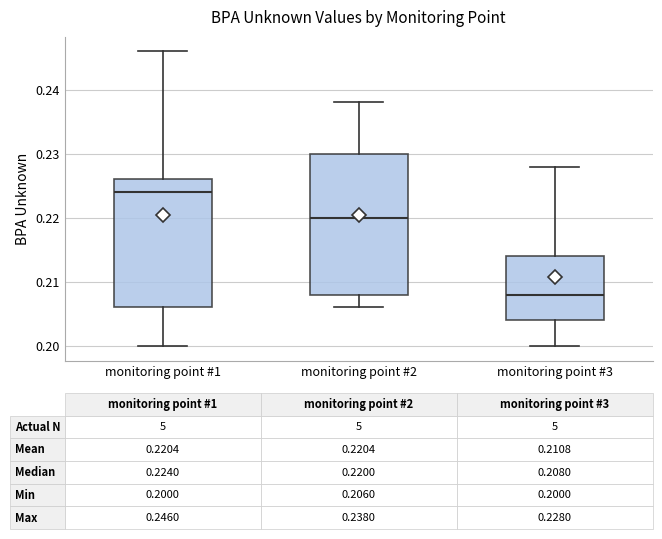

Which box has the lowest median line?

monitoring point #3